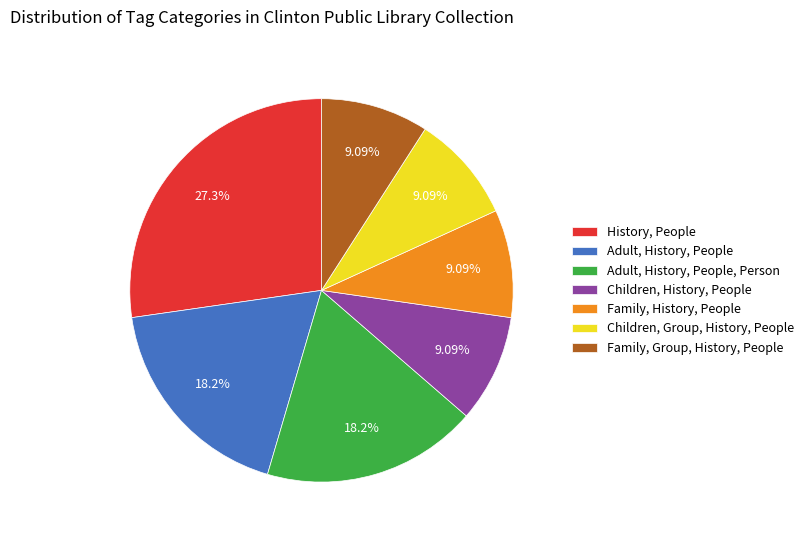

Do Adult, History, People and Family, History, People together represent more than half of the pie?

No